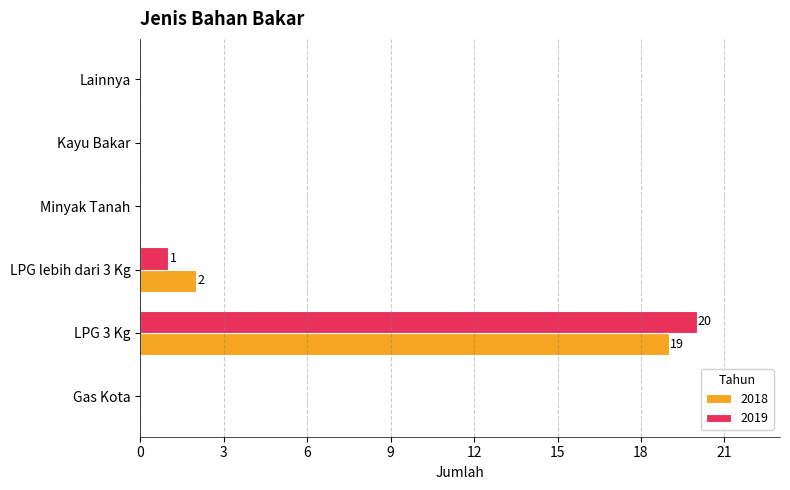

At which category is the sum across all series the highest?

LPG 3 Kg